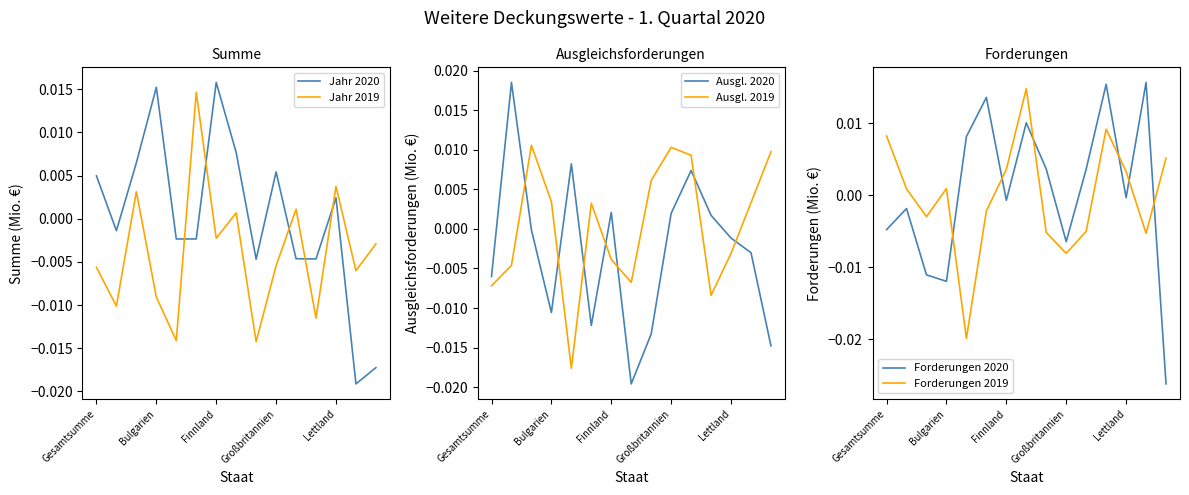

At which label does Jahr 2020 first exceed 0?

Gesamtsumme